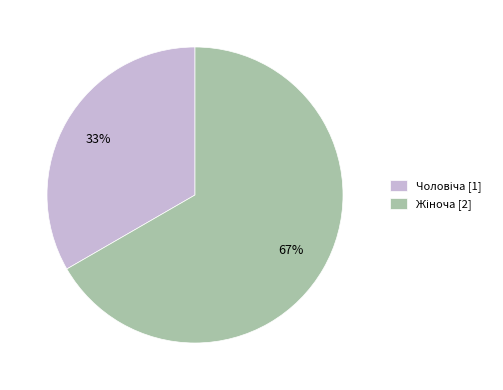

Is there any slice that represents more than half of the pie?

Yes